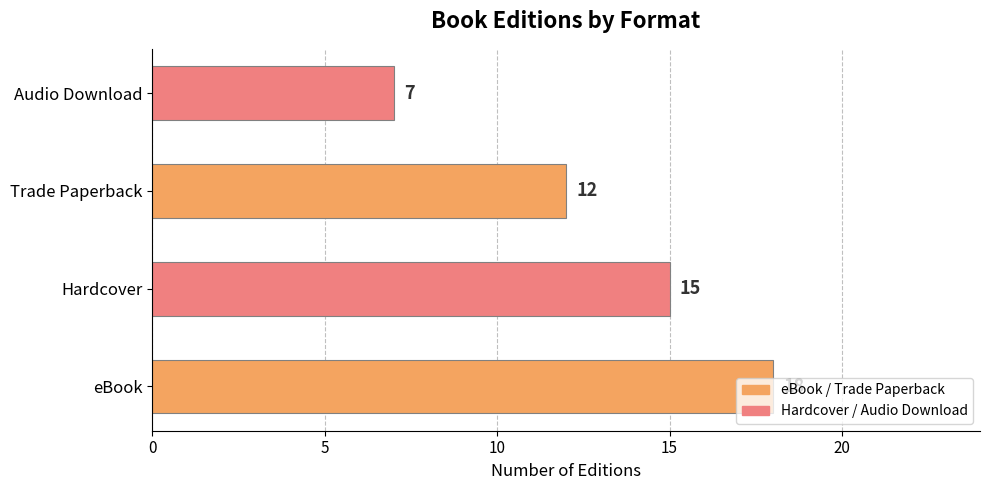

What is the difference between the values at Hardcover and Audio Download?

8